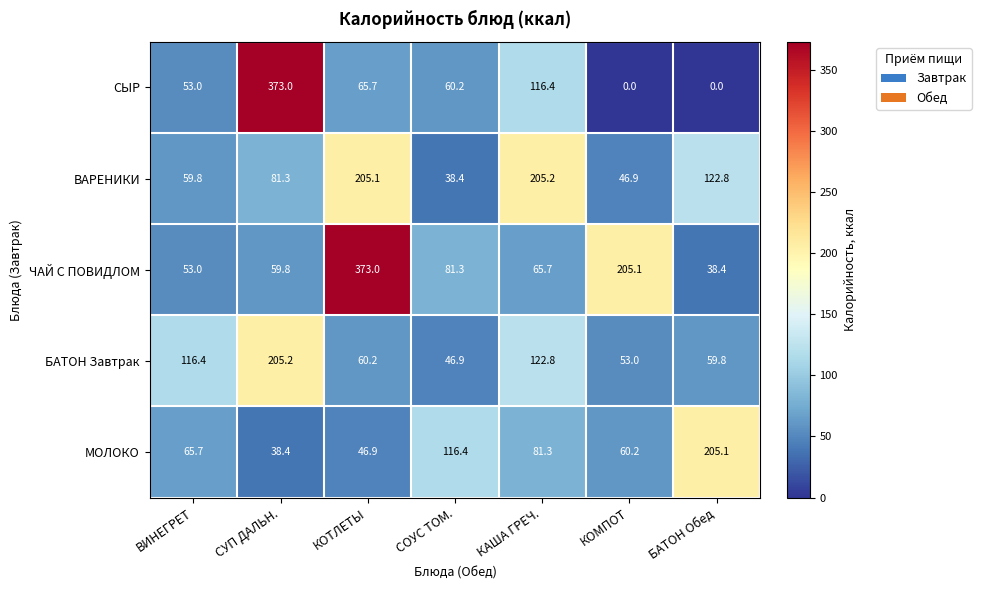

At КОМПОТ, list the series in order from smallest to largest.

СЫР, ВАРЕНИКИ, БАТОН Завтрак, МОЛОКО, ЧАЙ С ПОВИДЛОМ